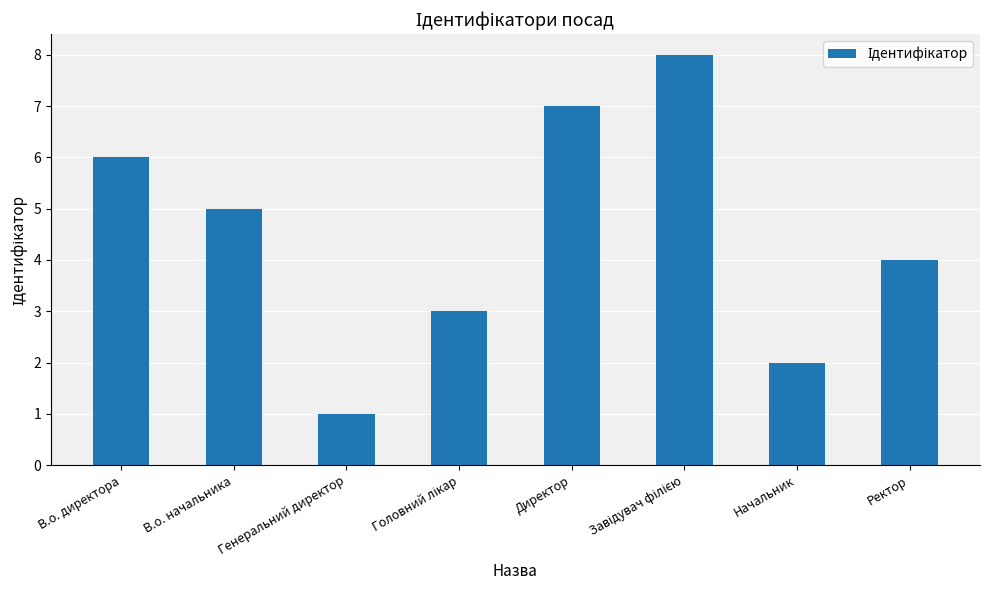

Is it true that the value at В.о. директора is 6?

True